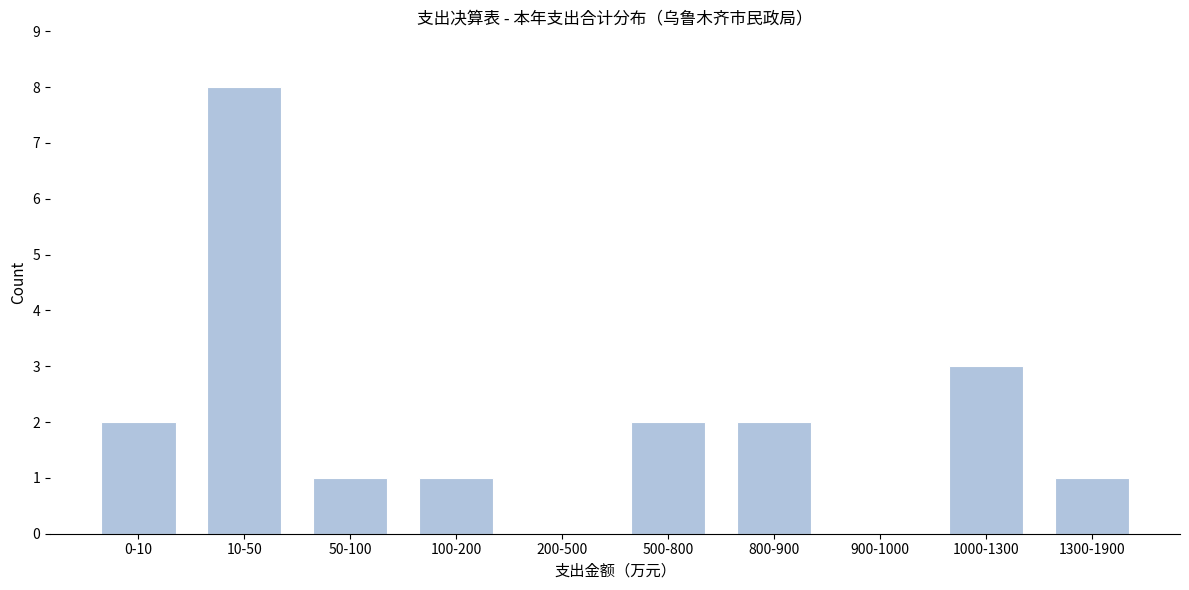

Reading right to left, what are all the values shown in this chart?

1300-1900=1	1000-1300=3	900-1000=0	800-900=2	500-800=2	200-500=0	100-200=1	50-100=1	10-50=8	0-10=2